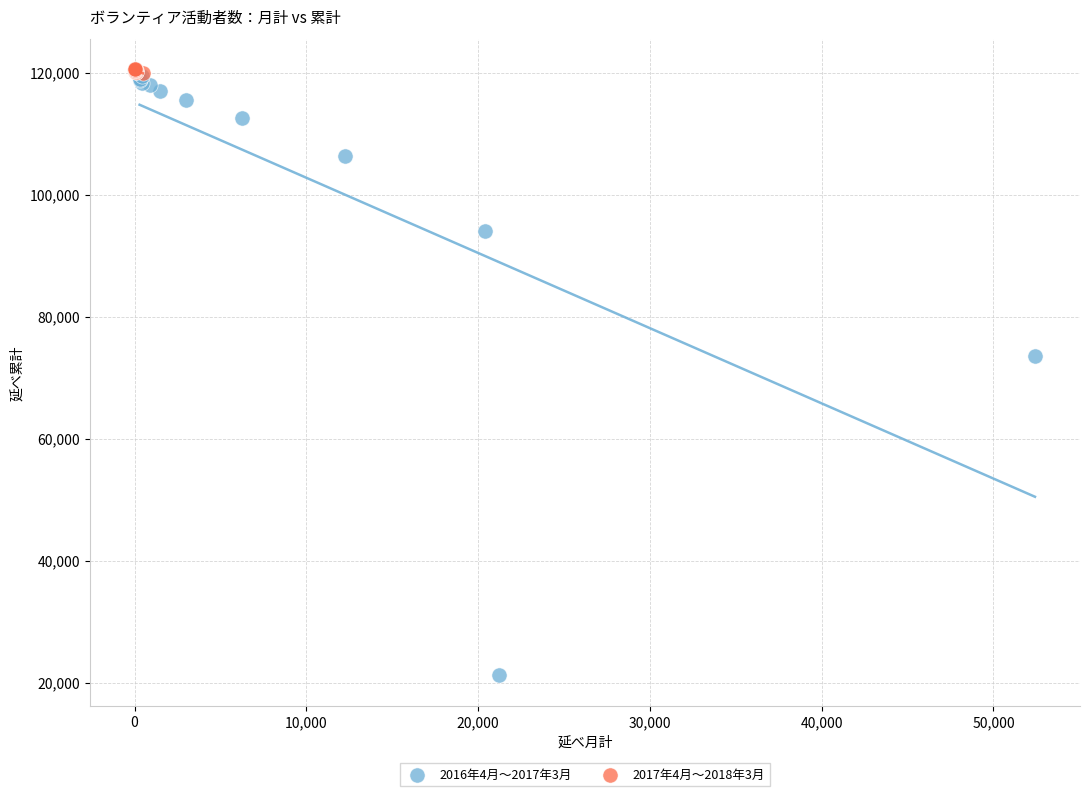

Which series reaches the maximum Y coordinate?

2017年4月〜2018年3月